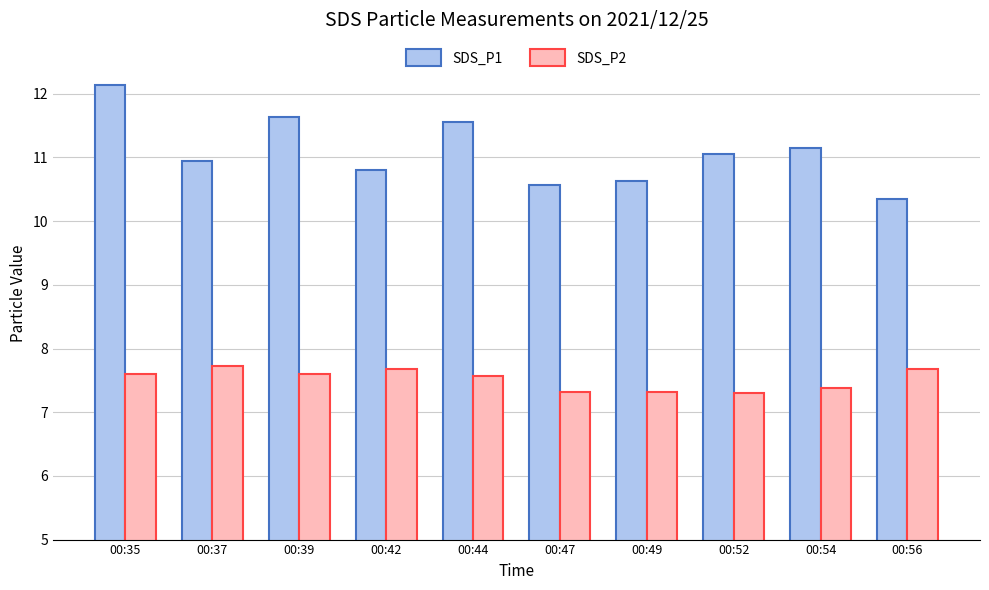

List the series in order of their overall mean, lowest first.

SDS_P2, SDS_P1